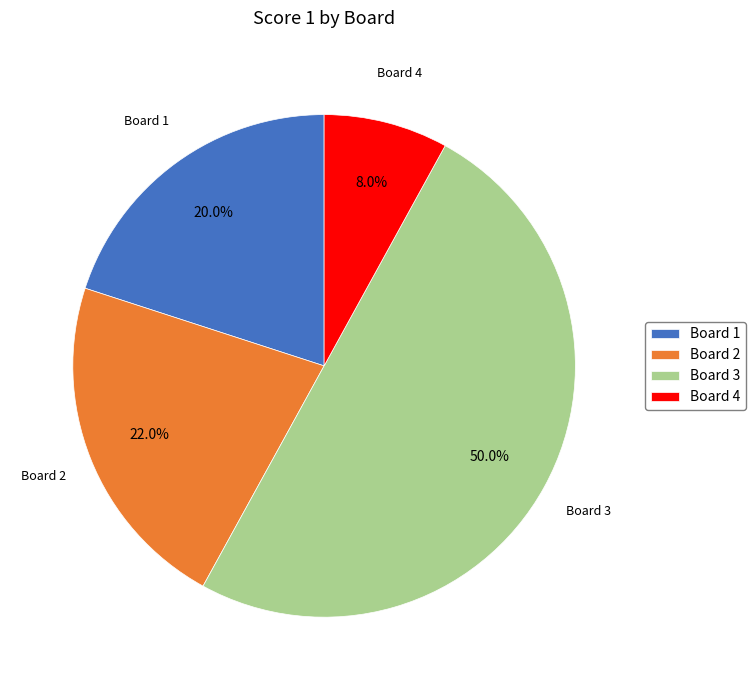

Does Board 4 account for over 50% of the chart?

No